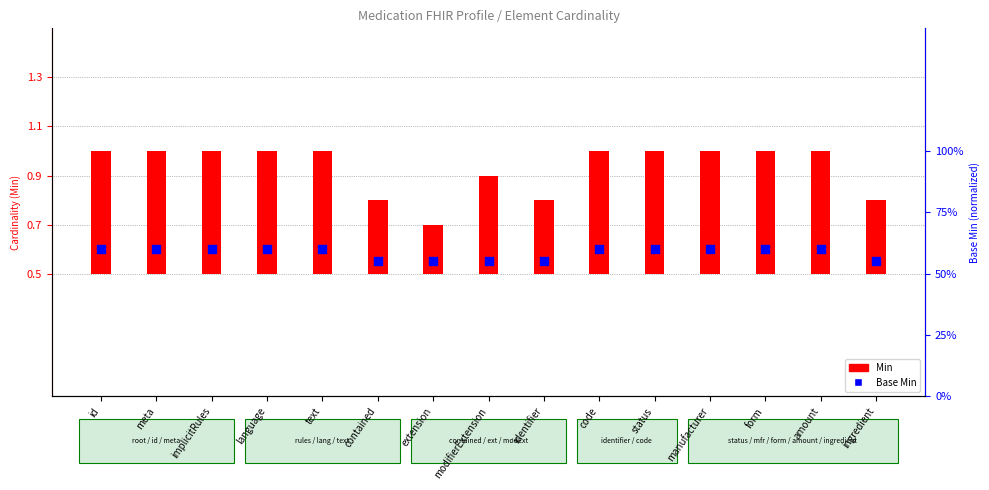

Which series has the largest Y range (max minus min)?

Min cardinality